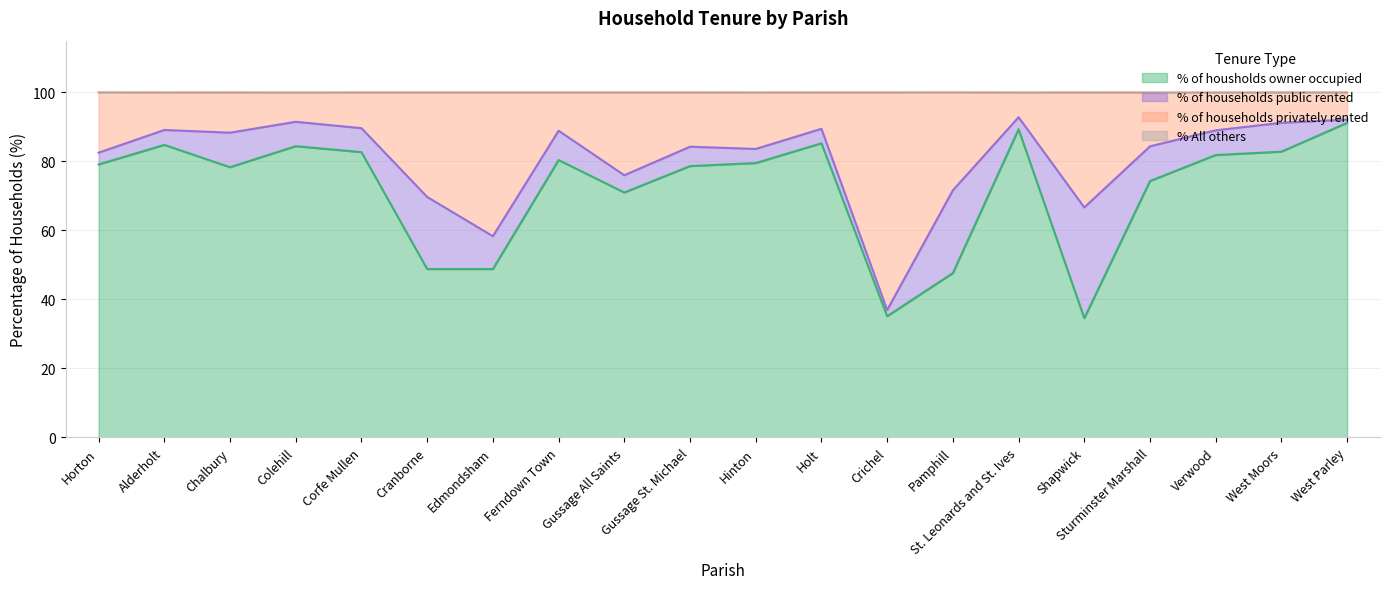

What is the highest value of the % of housholds owner occupied series?

91.2